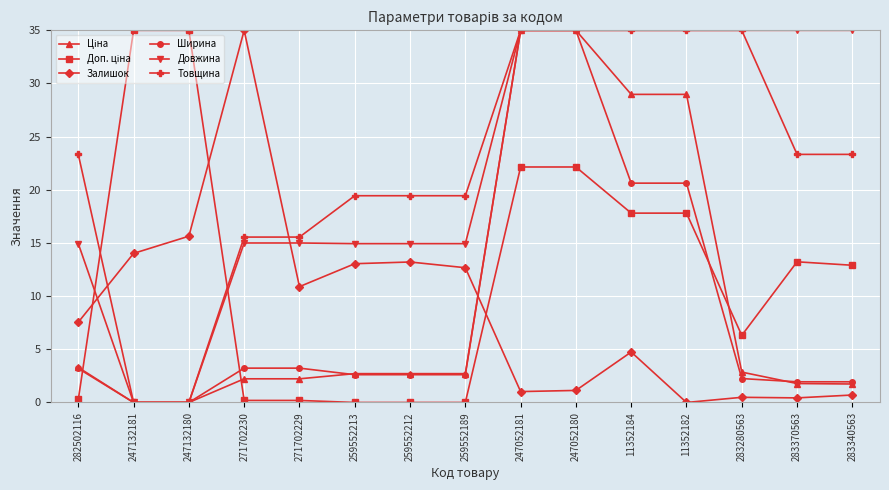

True or false: Товщина has a value of 35.0 at 247052180.

True